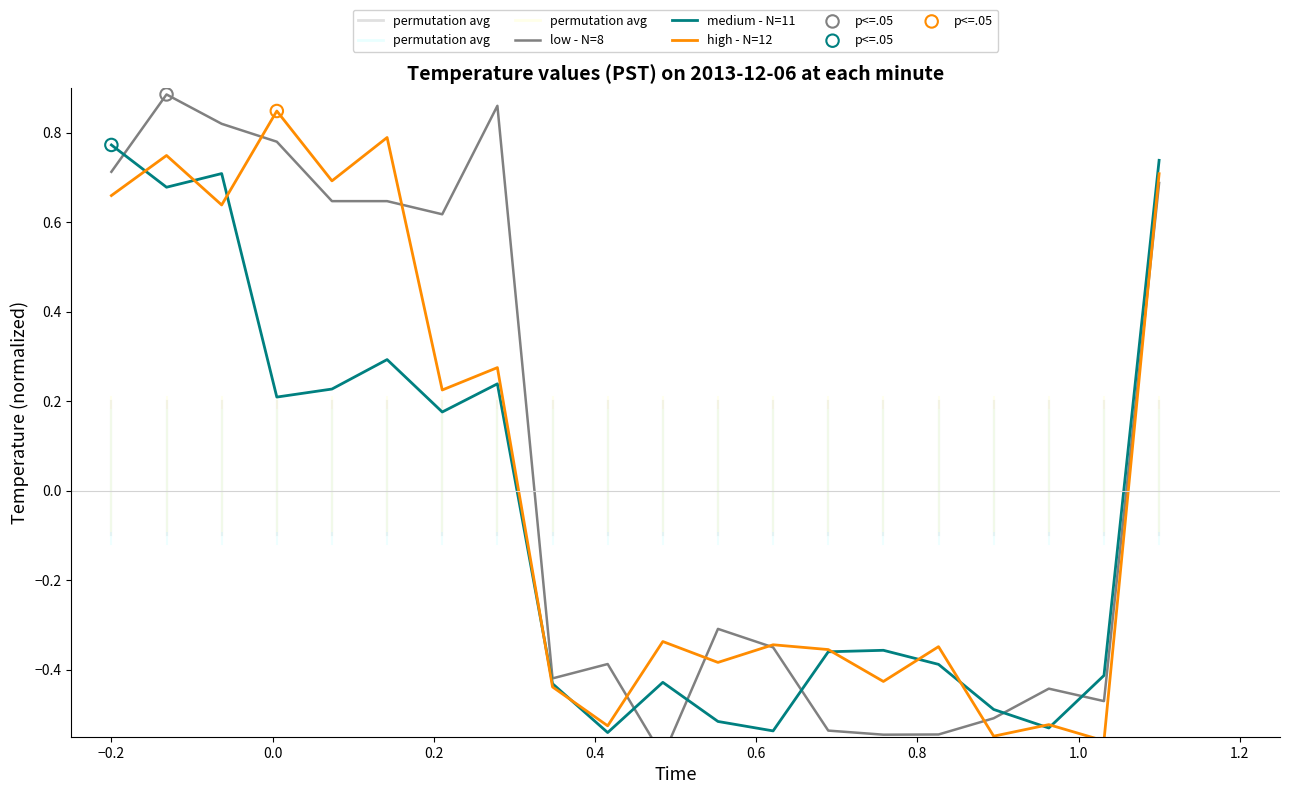

Which series has the largest total across all categories?

low - N=8